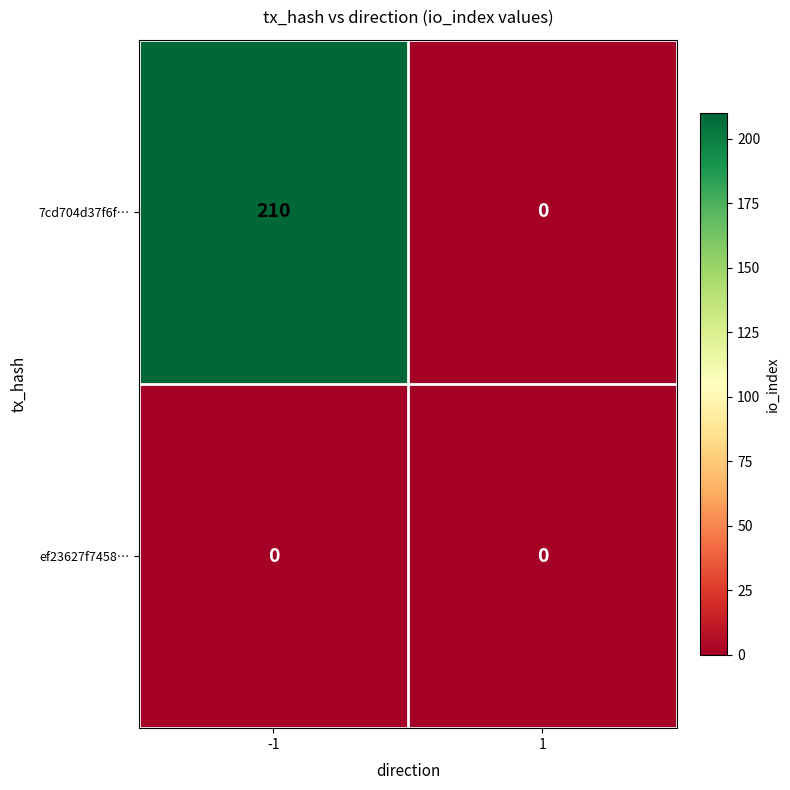

At which category is the sum across all series the highest?

-1